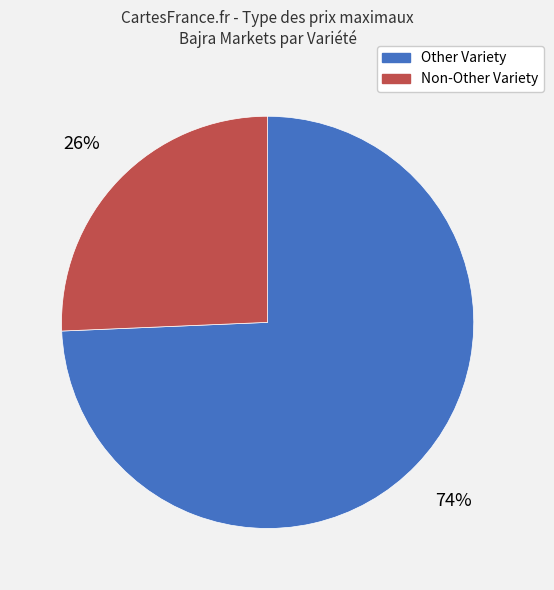

To the nearest percent, what is the average slice percentage?

50%